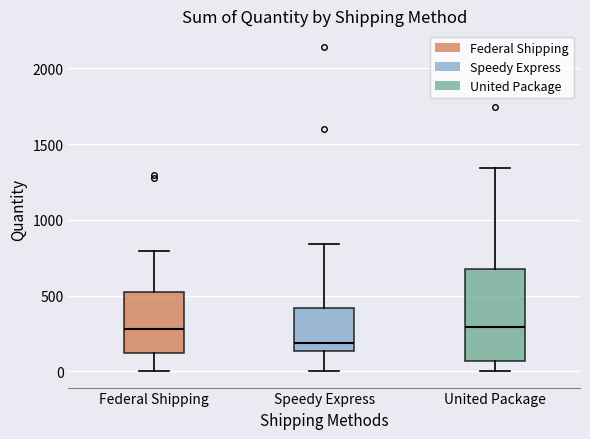

Which box has the lowest median line?

Speedy Express